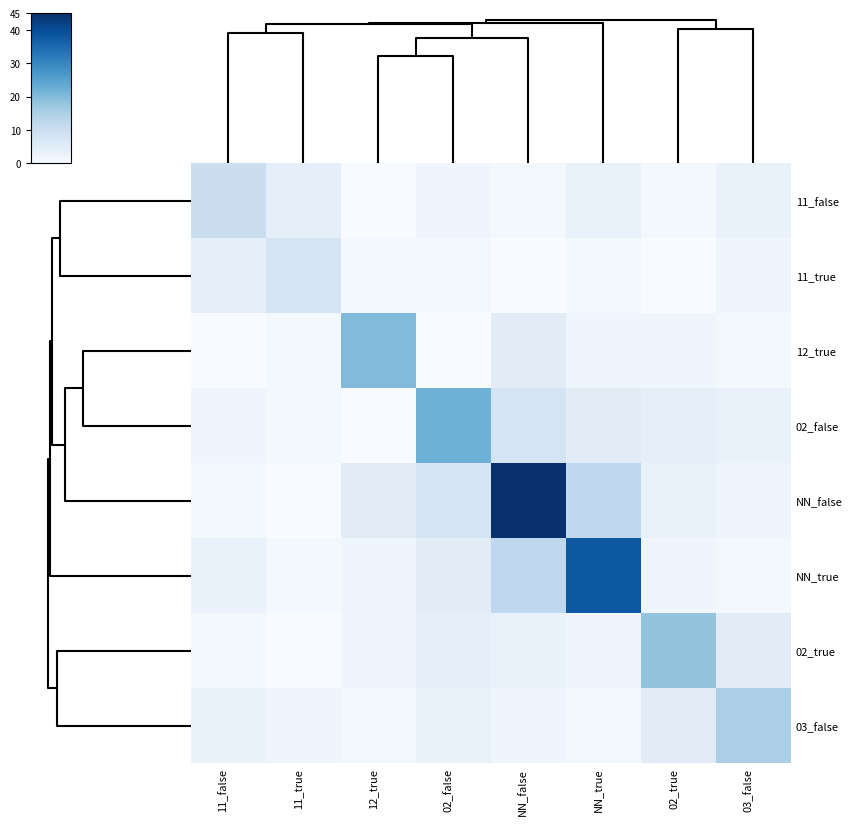

Which series has the largest range (max minus min)?

NN_false